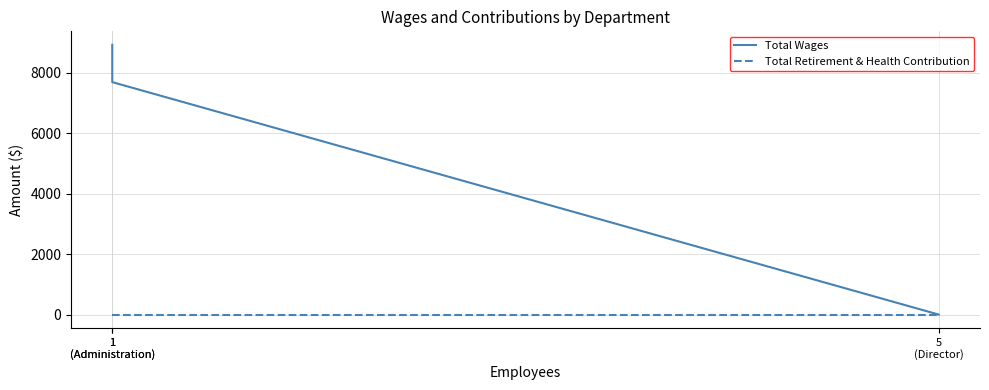

How many Total Wages values are between 0 and 8925?

3